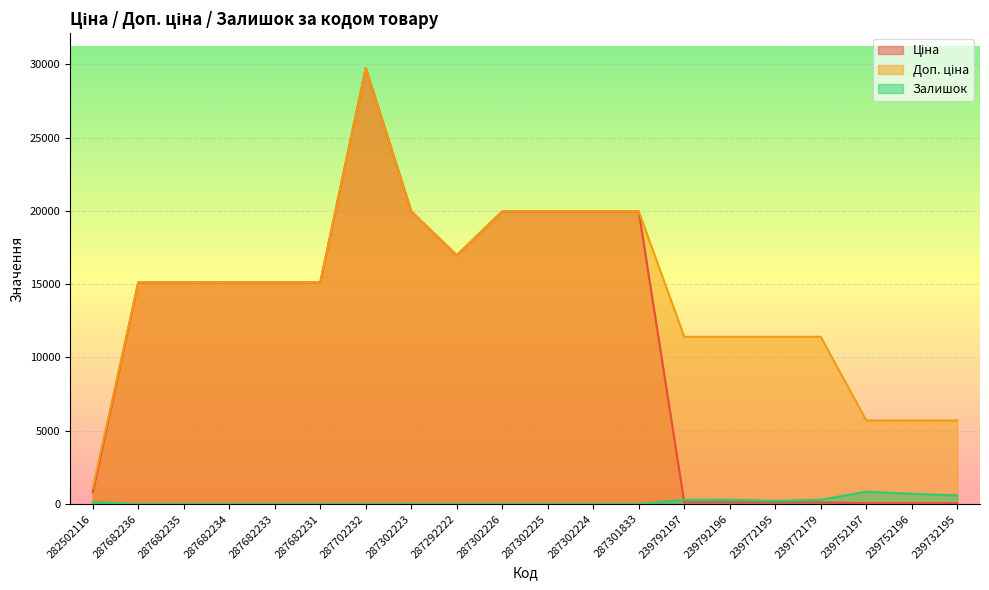

In Ціна, how many points are higher than both neighbors (excluding endpoints)?

1